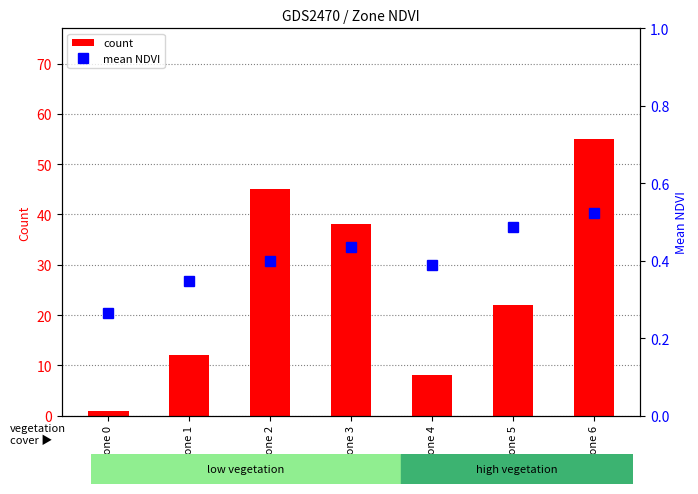

Which category has the lowest value in the mean NDVI series?

Zone 0